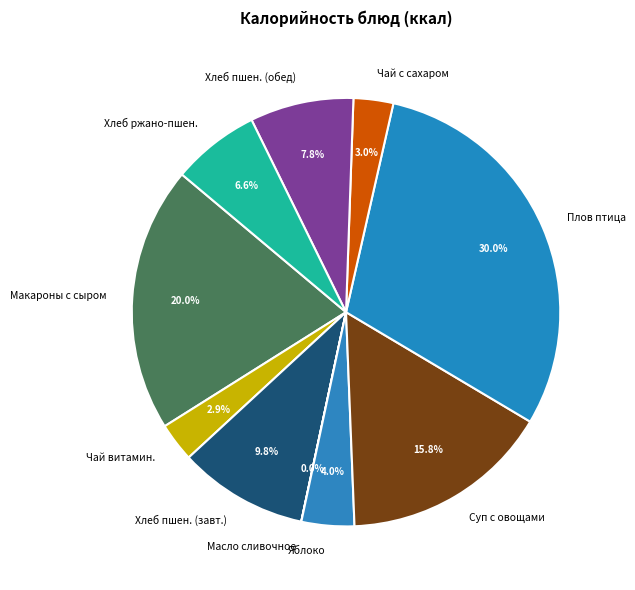

Combined, do Макароны с сыром and Хлеб пшен. (обед) account for over 50%?

No